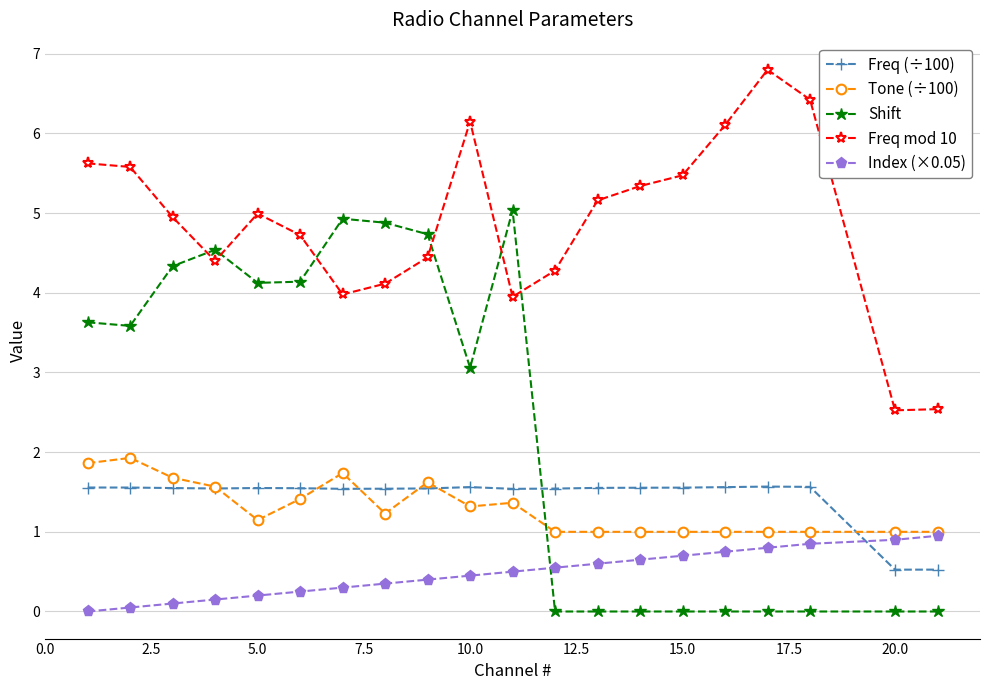

List the series in order of their peak value, lowest first.

Index (×0.05), Freq (÷100), Tone (÷100), Shift, Freq mod 10